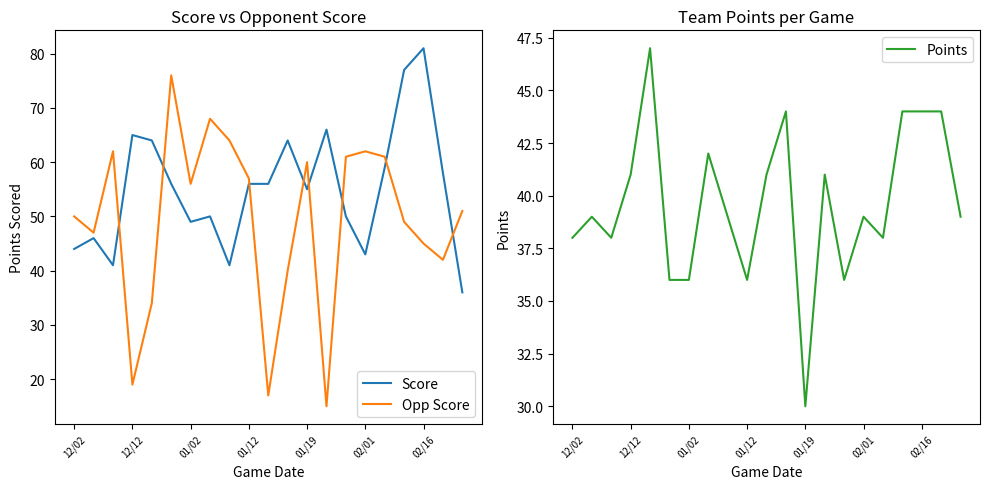

What position from the left is 13?

14